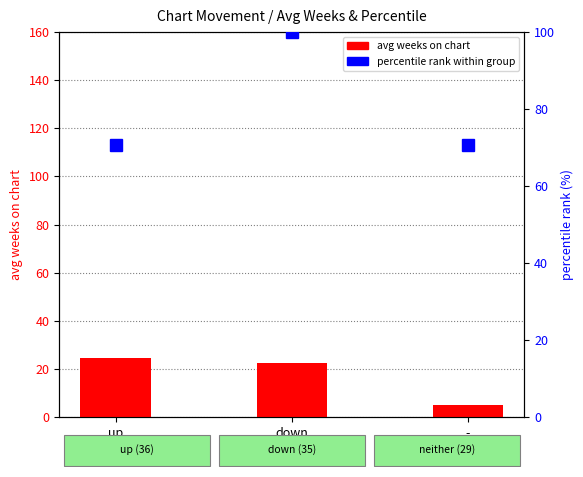

Which category has the highest value in the percentile rank within group series?

down